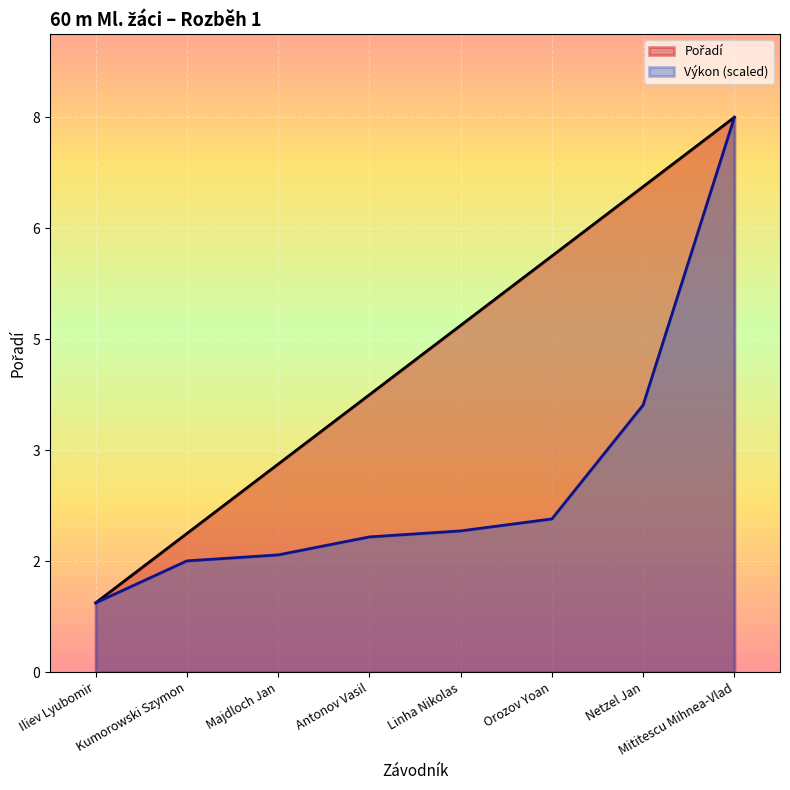

Which has a higher value, Mititescu Mihnea-Vlad or Antonov Vasil?

Mititescu Mihnea-Vlad